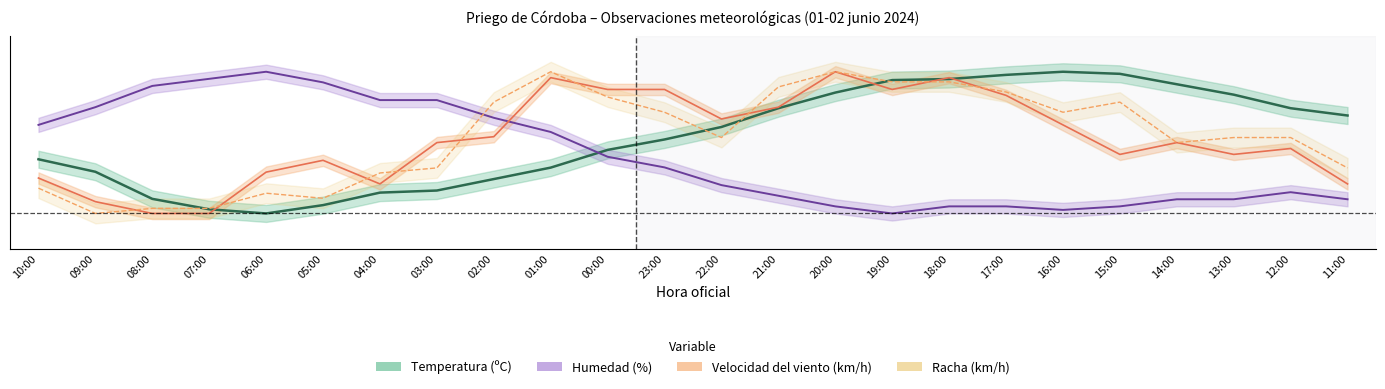

What is the value of the Temperatura (ºC) point at the 21st from the left?

0.9